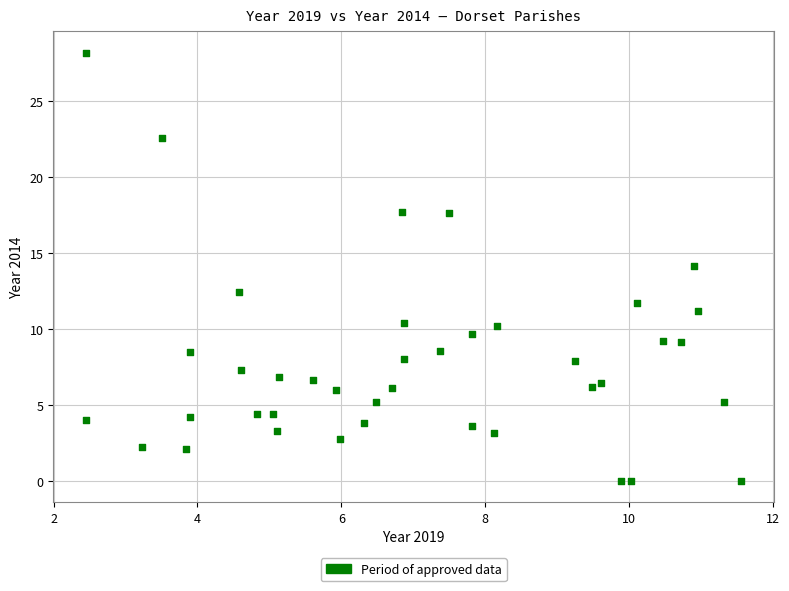

What is the range of Y values (max minus min)?

28.2